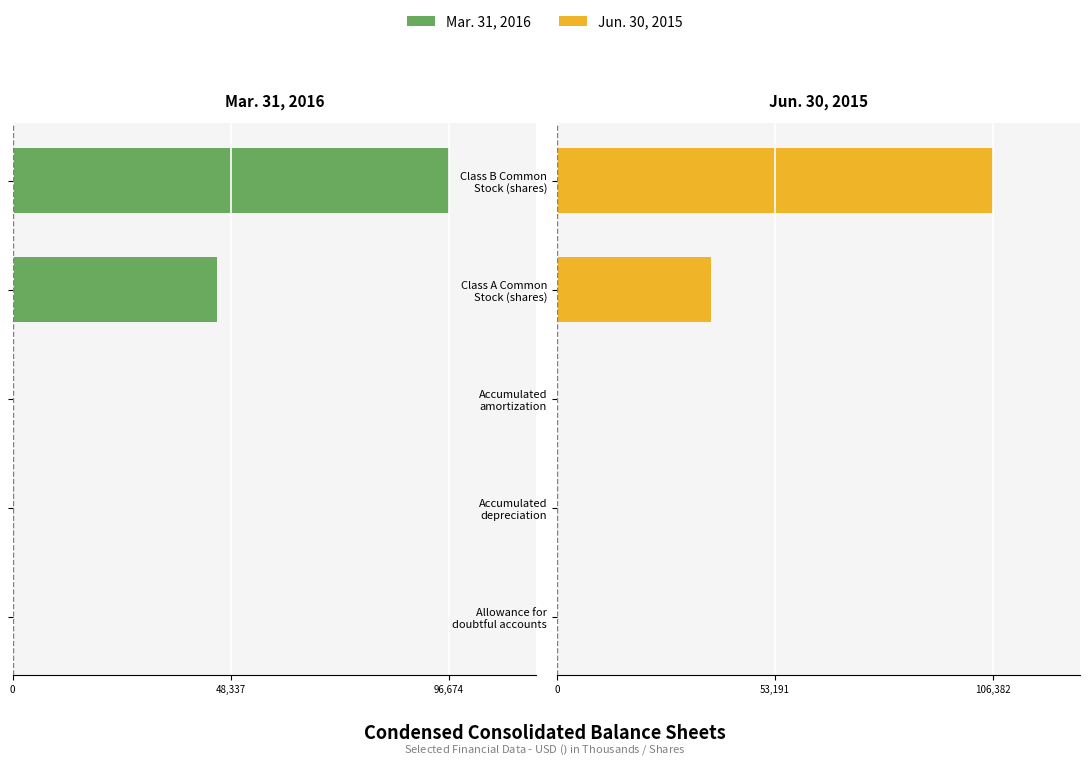

How many values in the Jun. 30, 2015 series exceed 220?

3